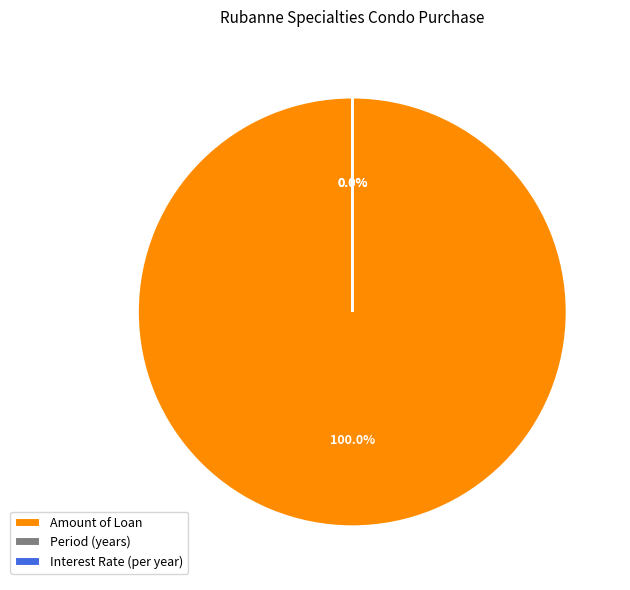

What is the largest slice in the pie chart?

Amount of Loan